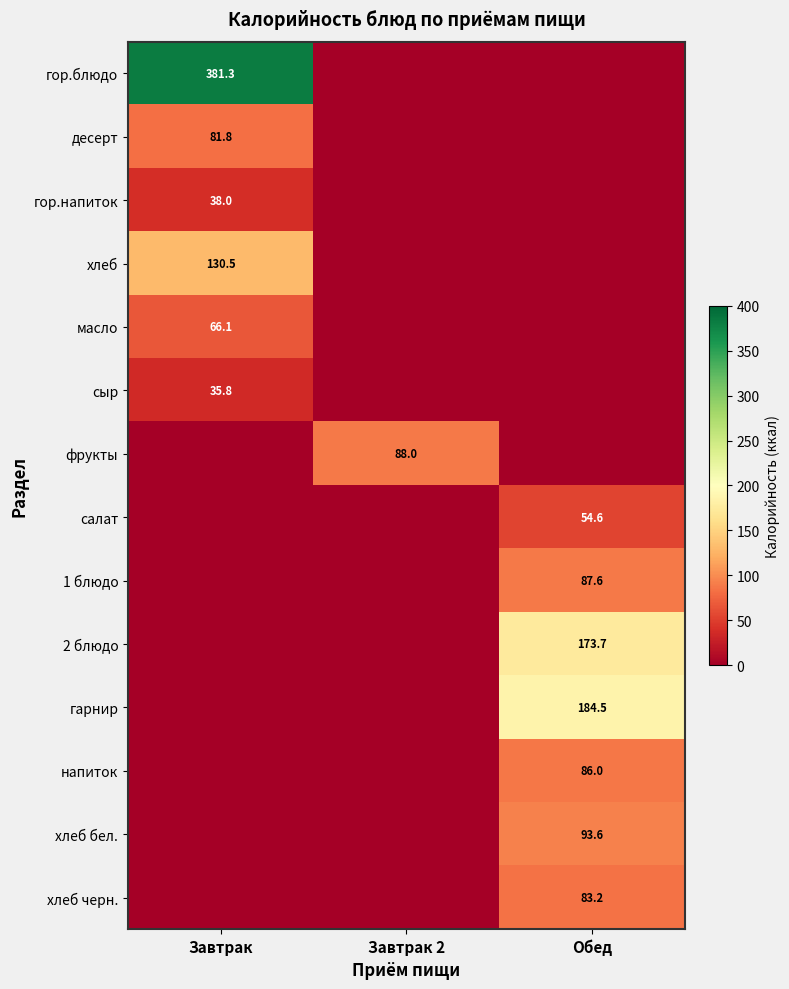

Between Обед and Завтрак, which is larger?

Завтрак